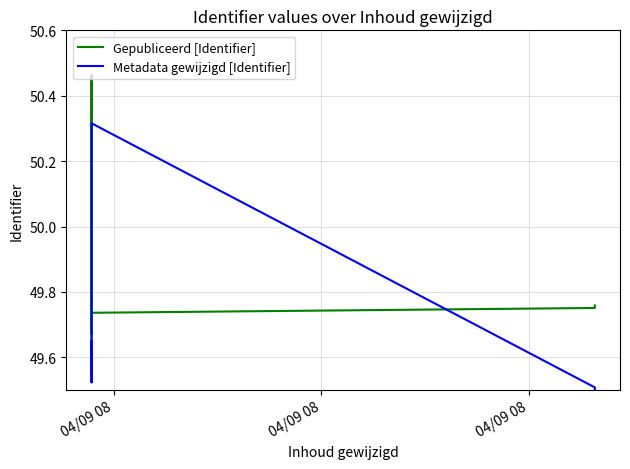

Is the value of Gepubliceerd [Identifier] at 8 greater than the value of Metadata gewijzigd [Identifier] at 7?

Yes